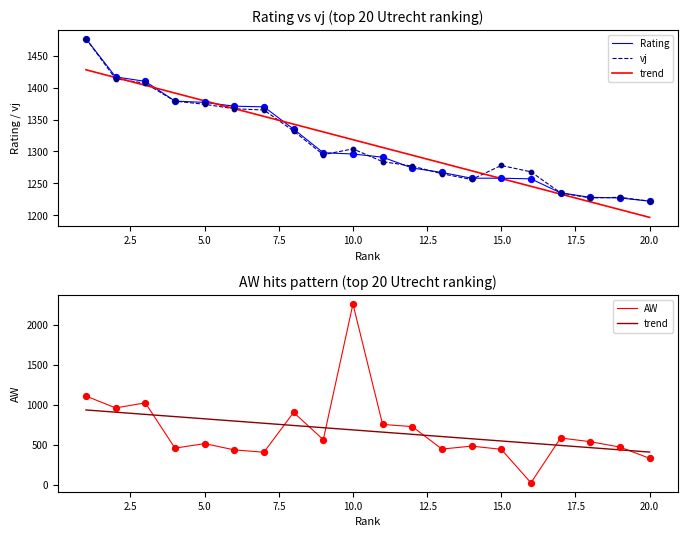

Which series has the largest total across all categories?

vj